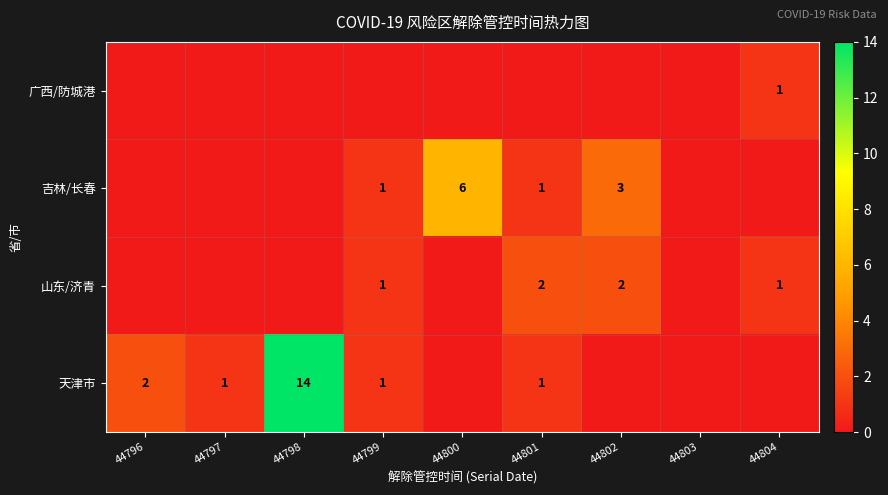

How many distinct data groups are displayed?

4